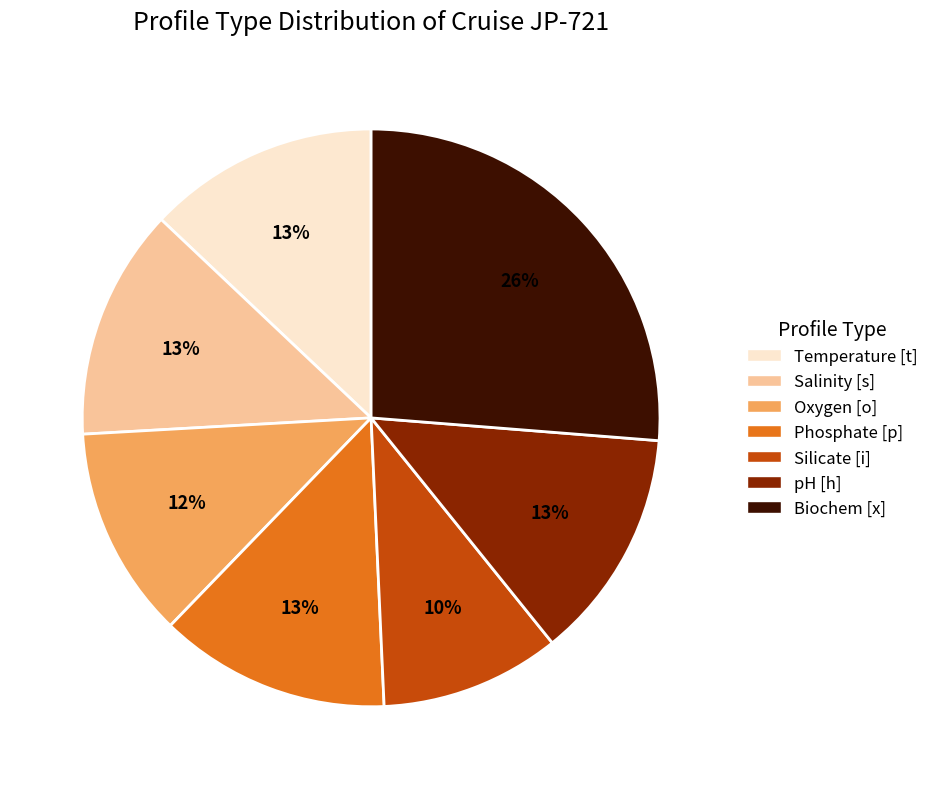

To the nearest percent, what portion does Biochem [x] represent?

26%